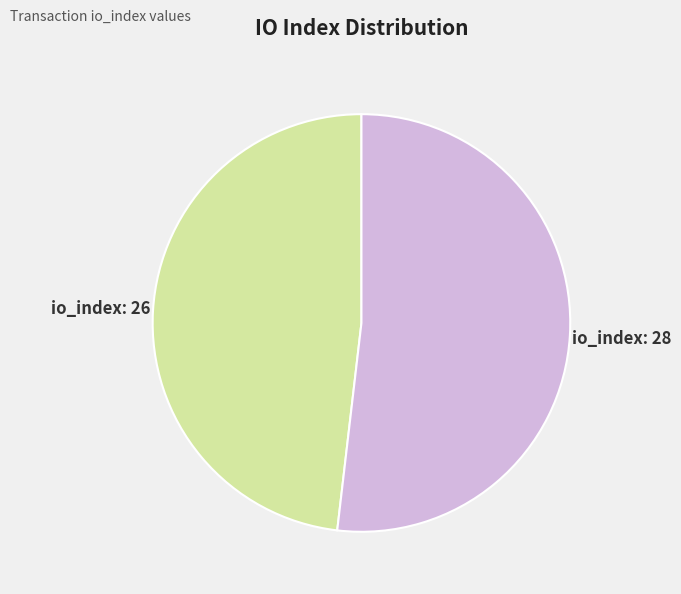

Rank the categories by value from highest to lowest.

io_index: 28, io_index: 26